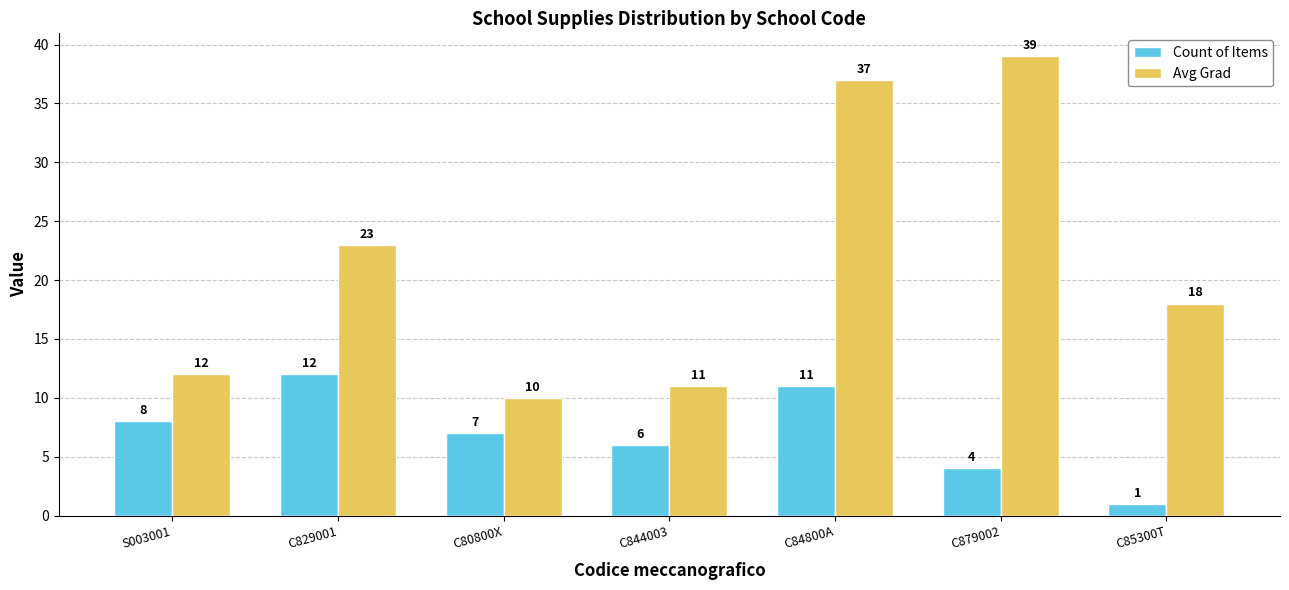

True or false: Count of Items has a value of 8 at S003001.

True